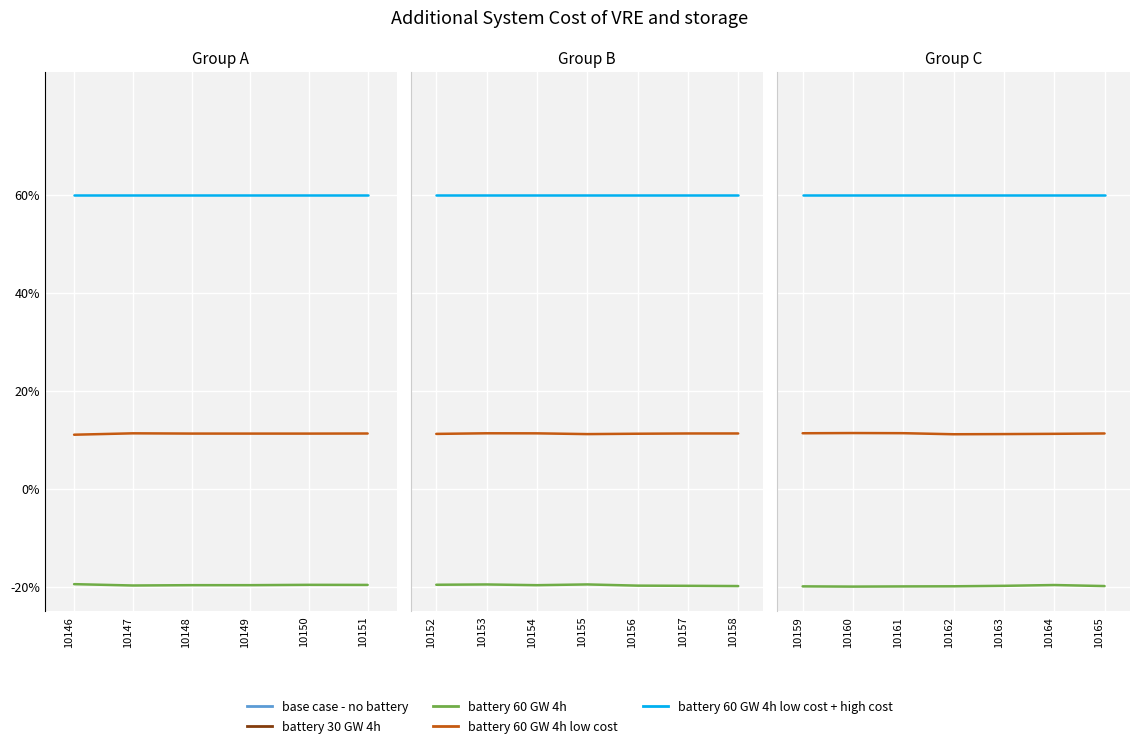

What is the difference between the second highest and minimum values in the battery 30 GW 4h series?

0.2